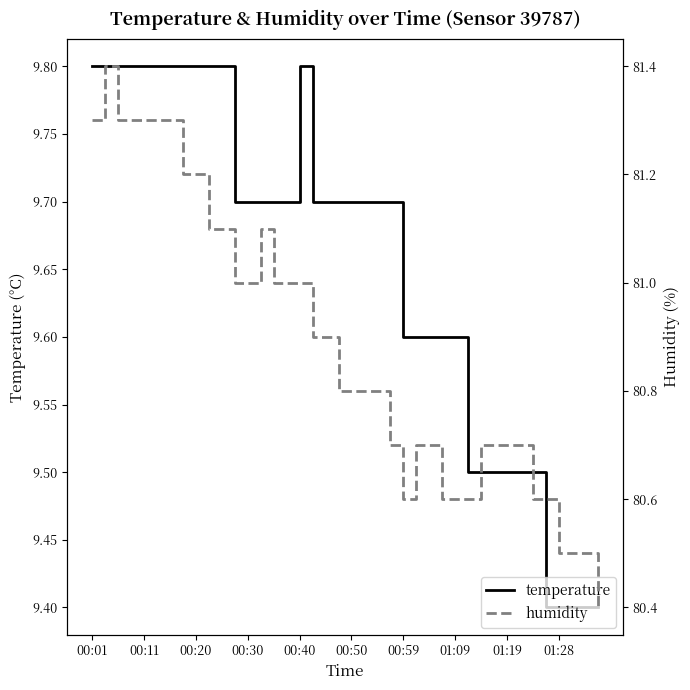

How many lines are shown in the chart?

2